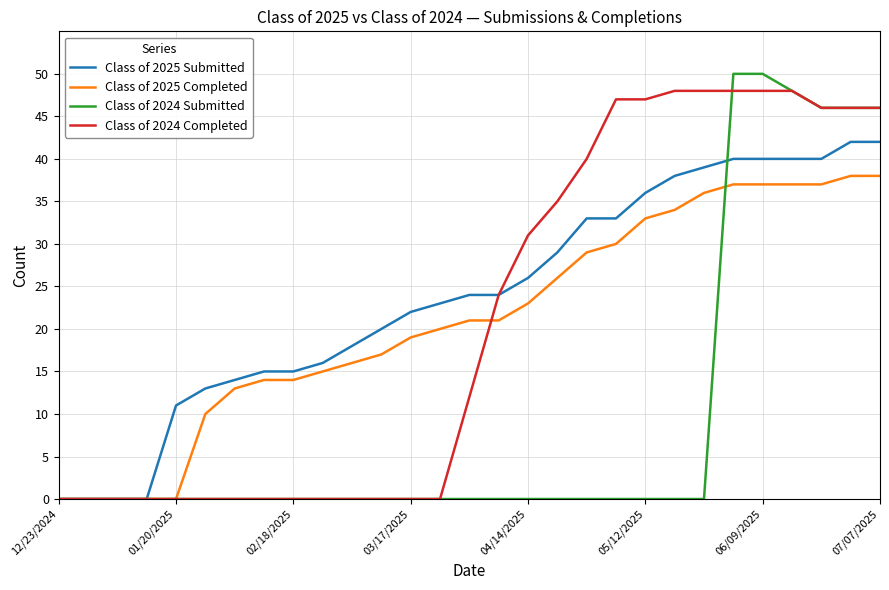

Which series has the widest spread of values?

Class of 2024 Submitted